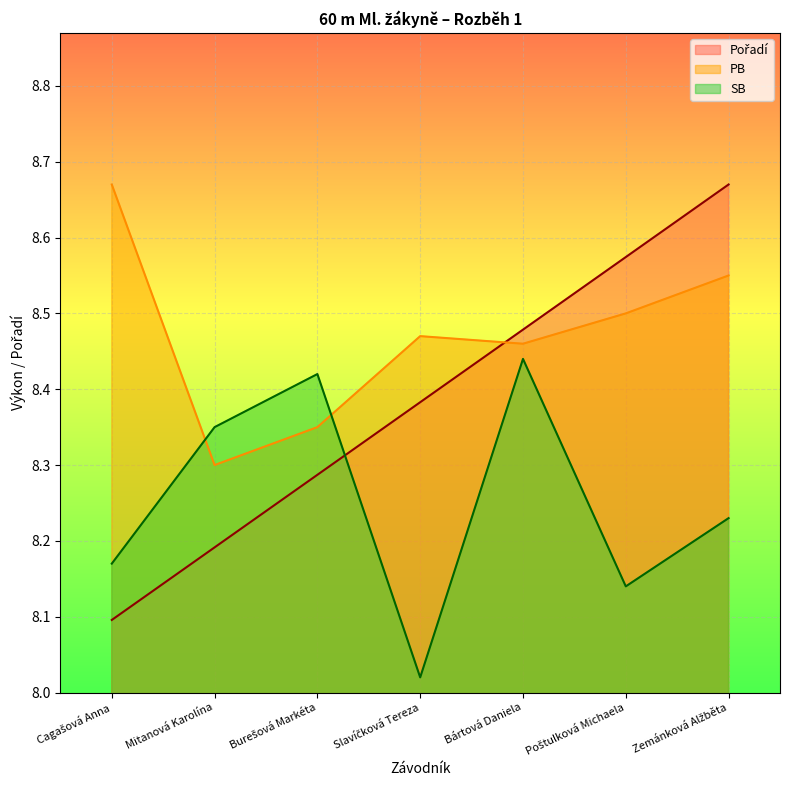

List the series in order of their peak value, lowest first.

SB, Pořadí, PB